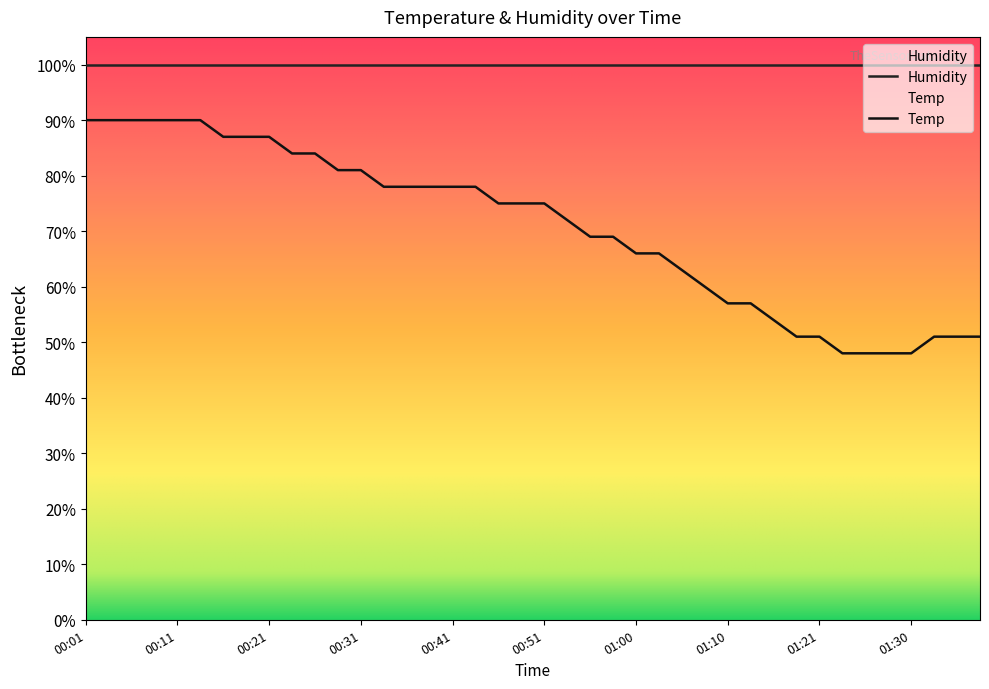

Reading left to right, list all the values displayed in this chart.

00:01=90	00:04=90	00:06=90	00:09=90	00:11=90	00:14=90	00:16=87	00:19=87	00:21=87	00:24=84	00:26=84	00:28=81	00:31=81	00:33=78	00:36=78	00:38=78	00:41=78	00:43=78	00:46=75	00:48=75	00:51=75	00:53=72	00:55=69	00:58=69	01:00=66	01:03=66	01:05=63	01:08=60	01:10=57	01:13=57	01:16=54	01:18=51	01:21=51	01:23=48	01:25=48	01:28=48	01:30=48	01:33=51	01:35=51	01:38=51